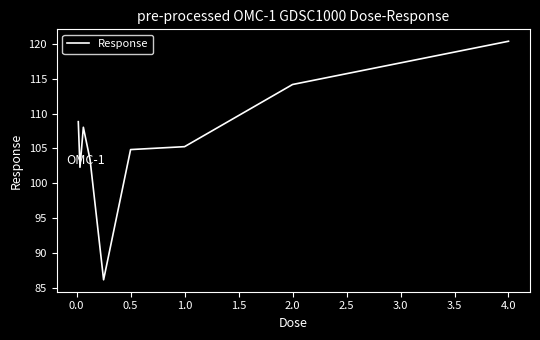

What is the minimum value shown in the chart?

86.1